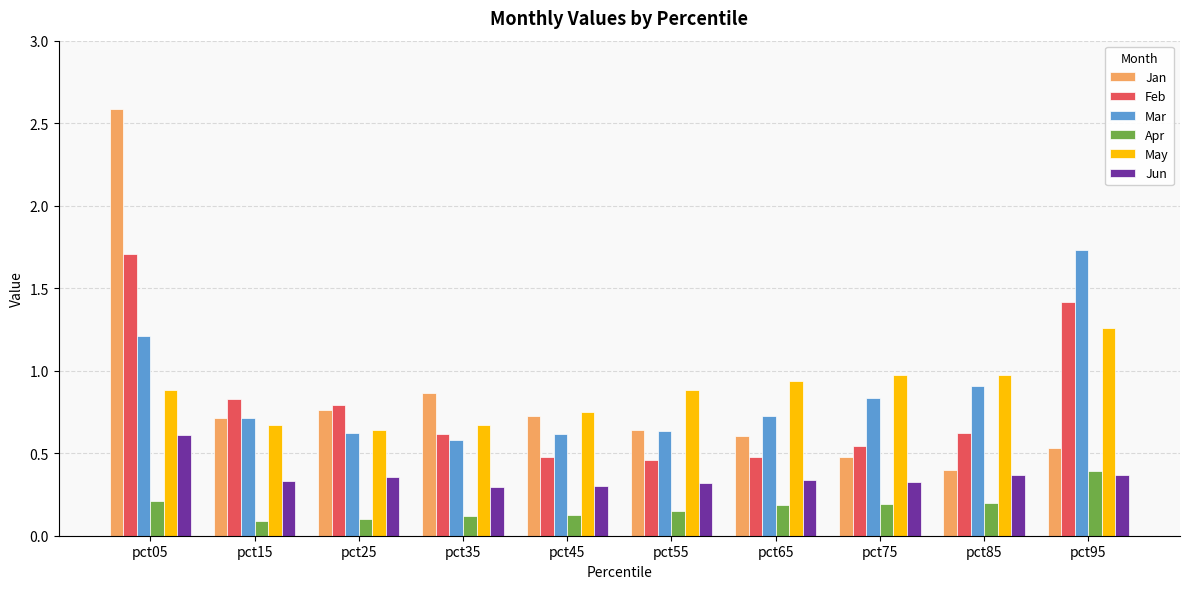

Is the value of Mar at pct45 greater than the value of May at pct55?

No